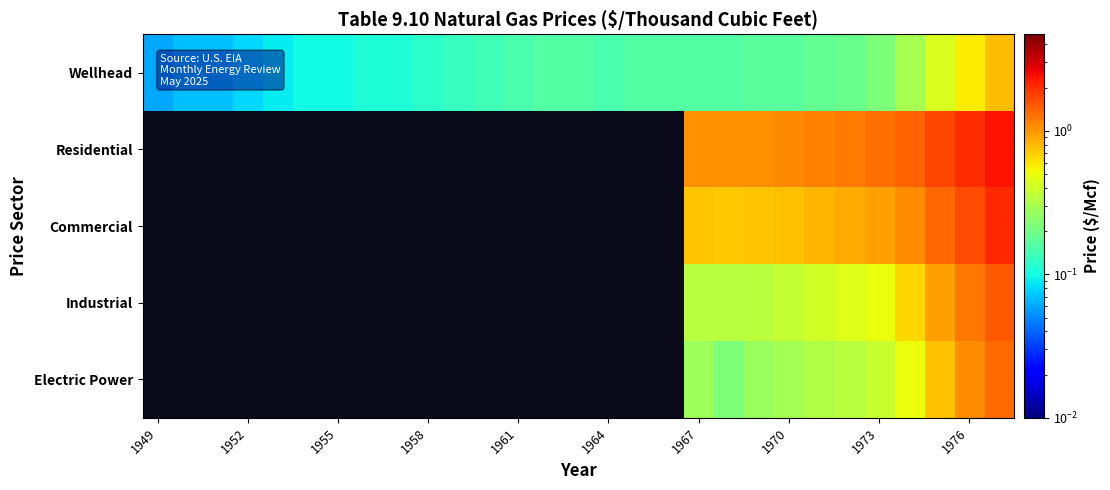

Which series has the largest total across all categories?

Wellhead